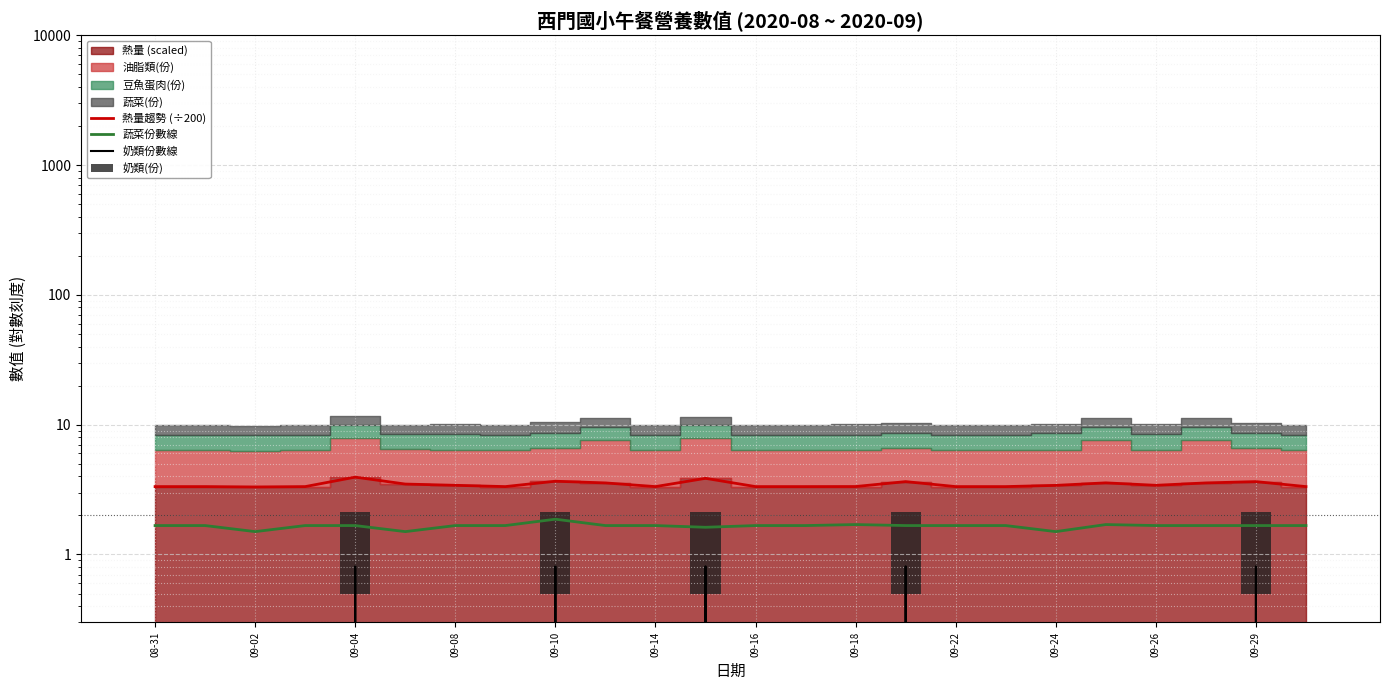

At how many categories does at least one series exceed 3?

24